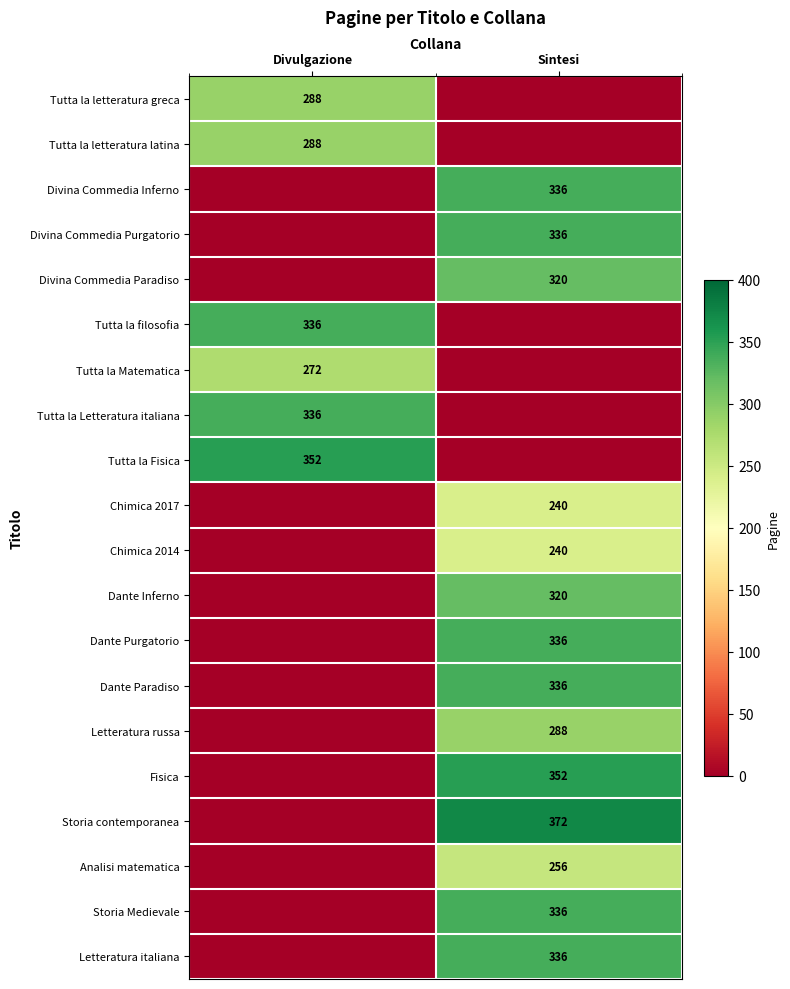

What is the total value across all series at Divulgazione?

1872